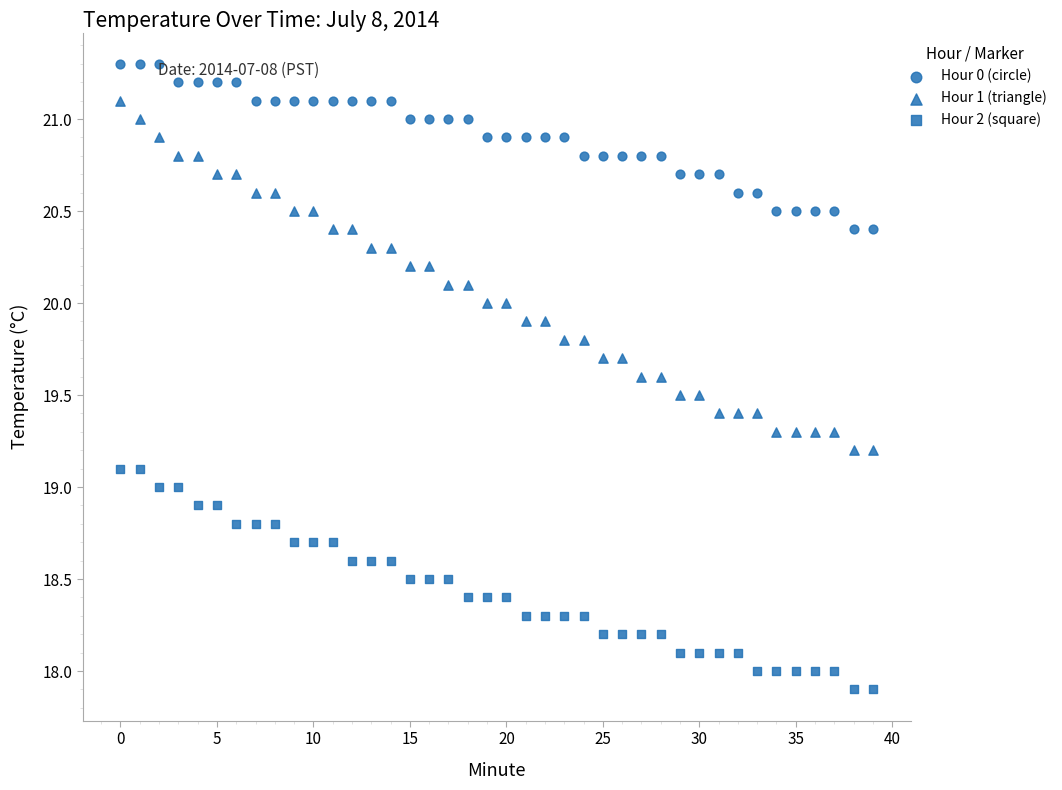

How many points are shown in the scatter plot?

120